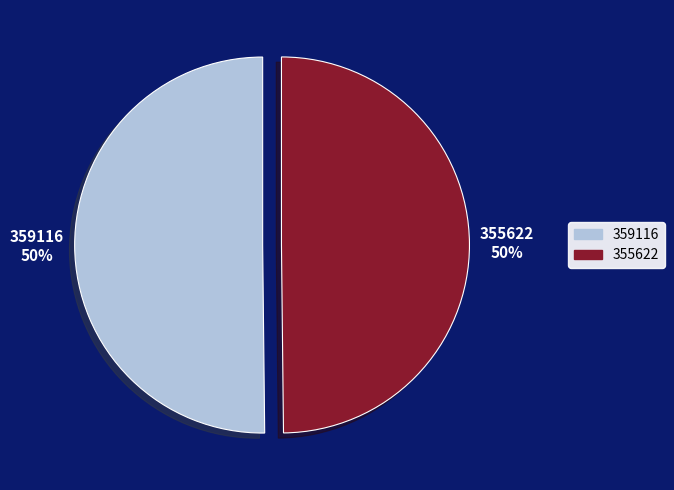

To the nearest percent, what portion does 359116 represent?

50%